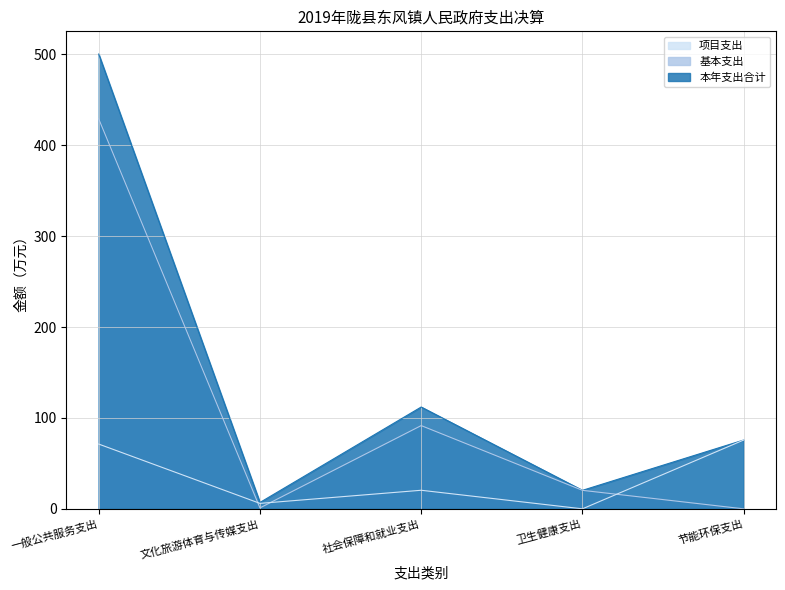

Rank the categories by 本年支出合计 value from lowest to highest.

文化旅游体育与传媒支出, 卫生健康支出, 节能环保支出, 社会保障和就业支出, 一般公共服务支出